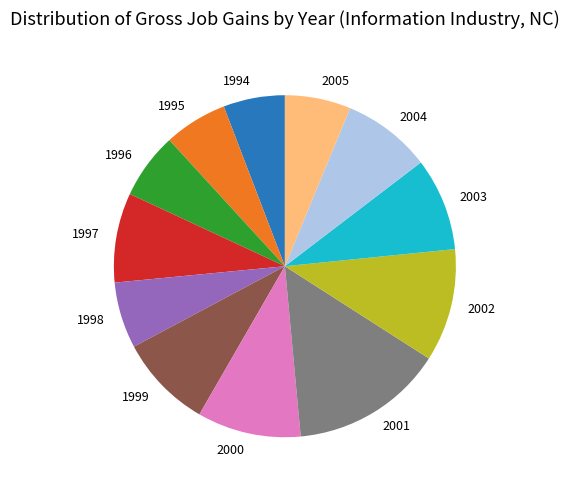

Which category has the biggest portion of the pie?

2001